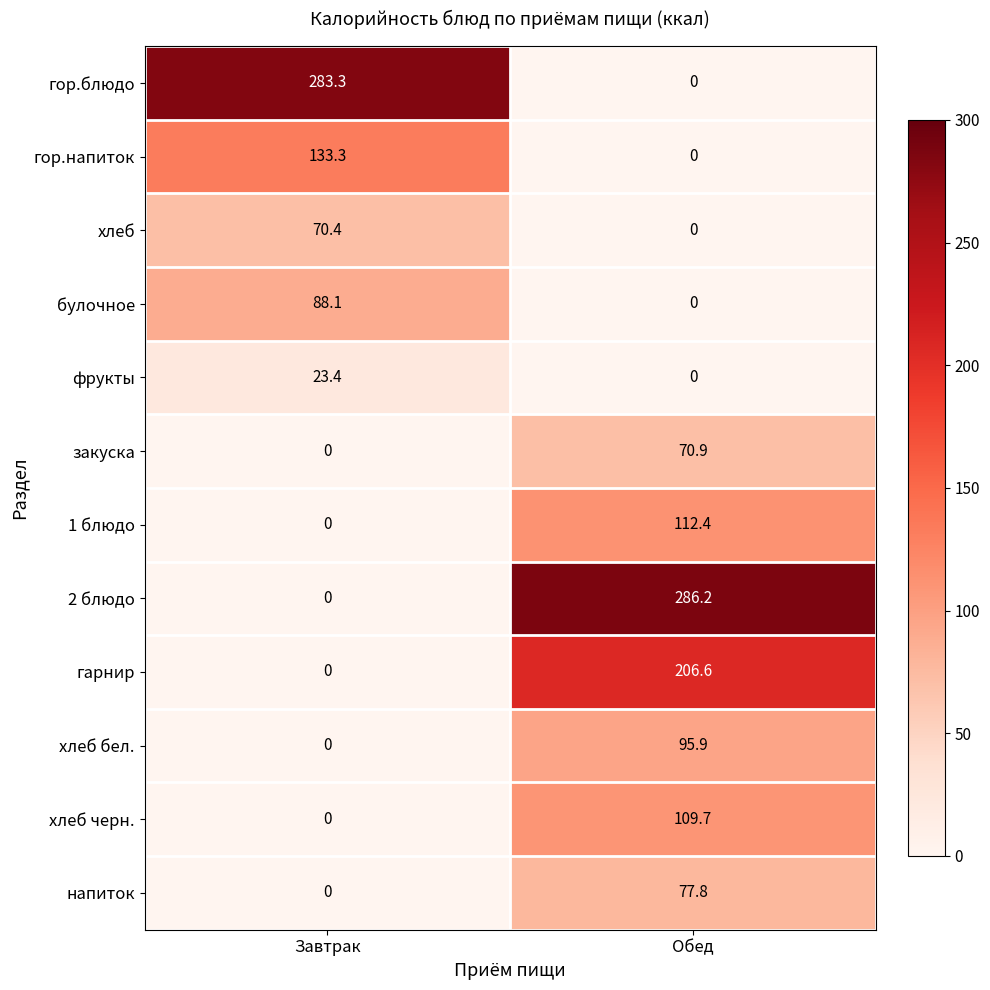

What is the maximum value shown in the chart?

286.2